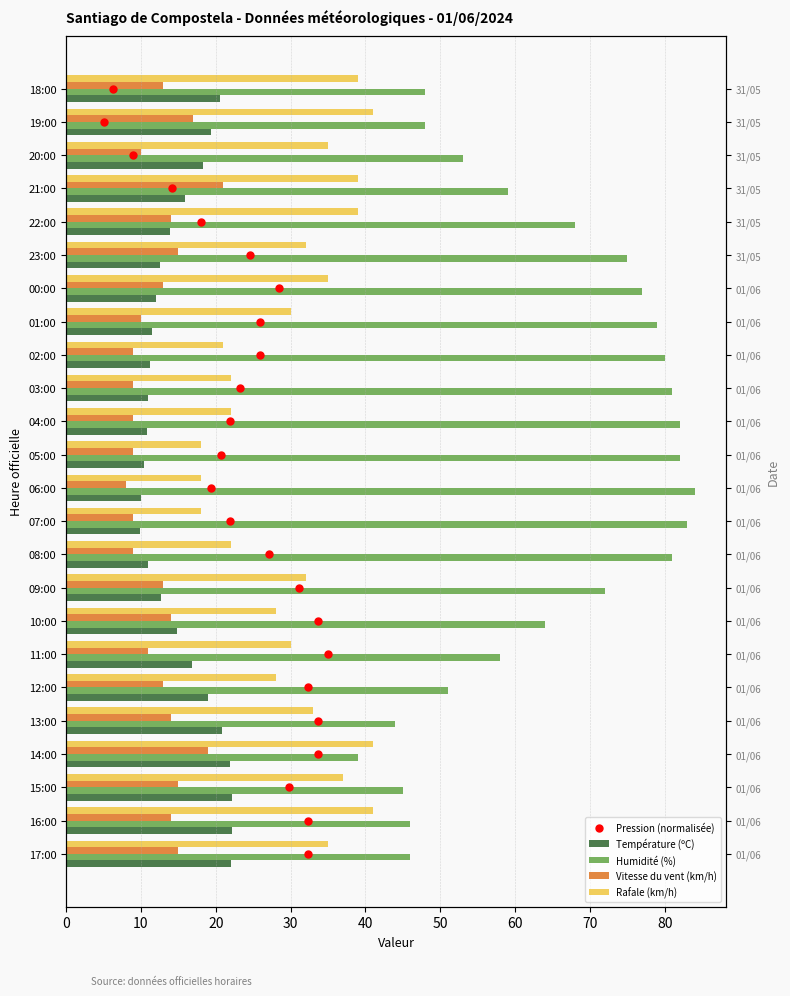

Which series has the largest Y range (max minus min)?

Humidité (%)